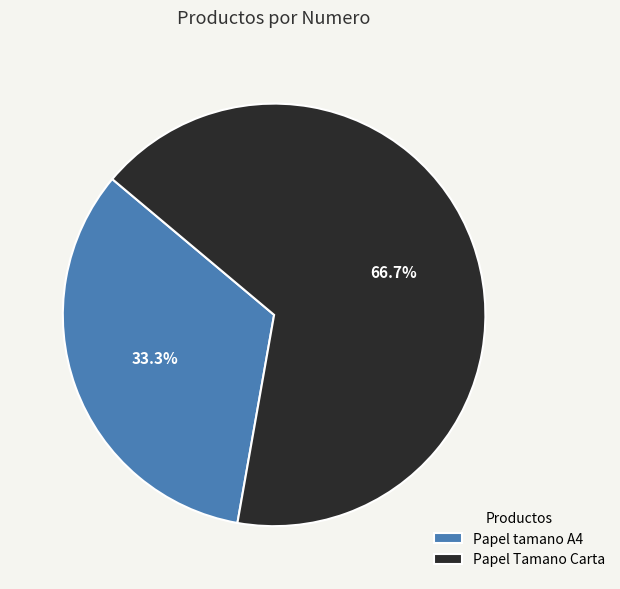

Does Papel Tamano Carta represent more than half of the total?

Yes